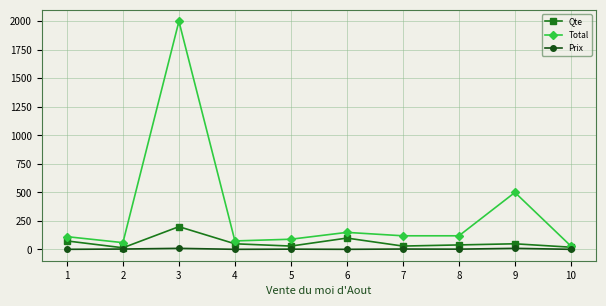

Which series has the widest spread of values?

Total